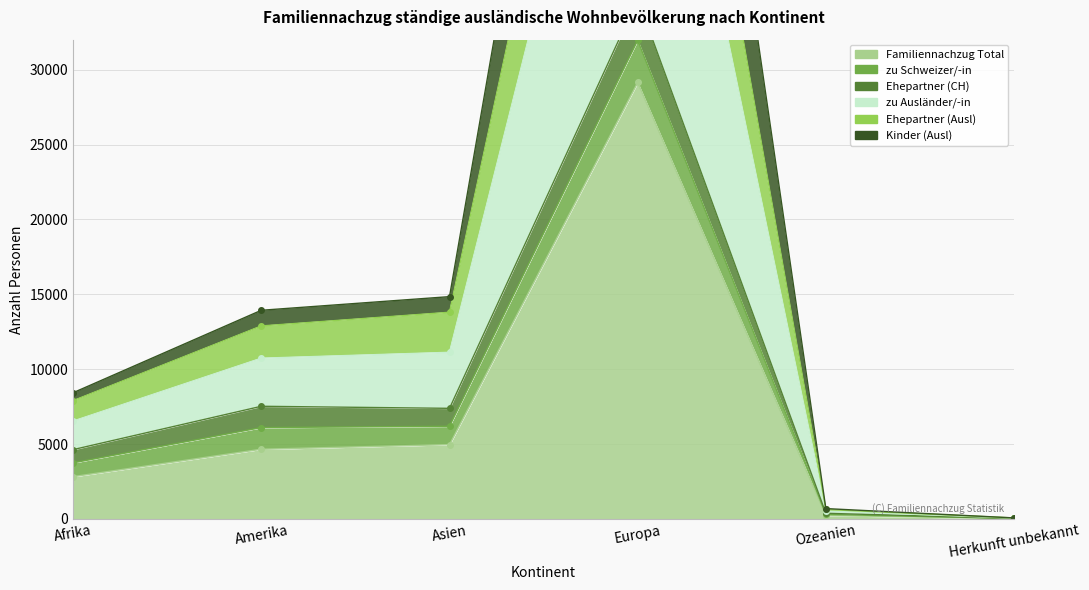

Read the Ehepartner (Ausl) value at Europa, to the nearest 10.

34730